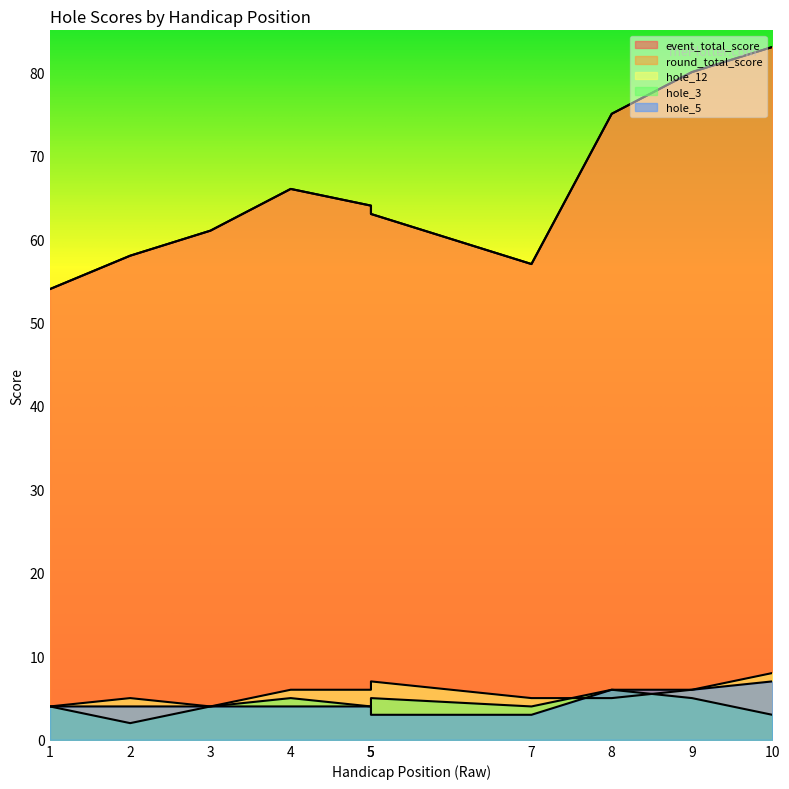

Reading left to right, what are all the values shown in this chart?

event_total_score: 1=54	2=58	3=61	4=66	5=64	5=63	7=57	8=75	9=80	10=83
round_total_score: 1=54	2=58	3=61	4=66	5=64	5=63	7=57	8=75	9=80	10=83
hole_12: 1=4	2=5	3=4	4=6	5=6	5=7	7=5	8=5	9=6	10=8
hole_3: 1=4	2=2	3=4	4=5	5=4	5=5	7=4	8=6	9=5	10=3
hole_5: 1=4	2=4	3=4	4=4	5=4	5=3	7=3	8=6	9=6	10=7